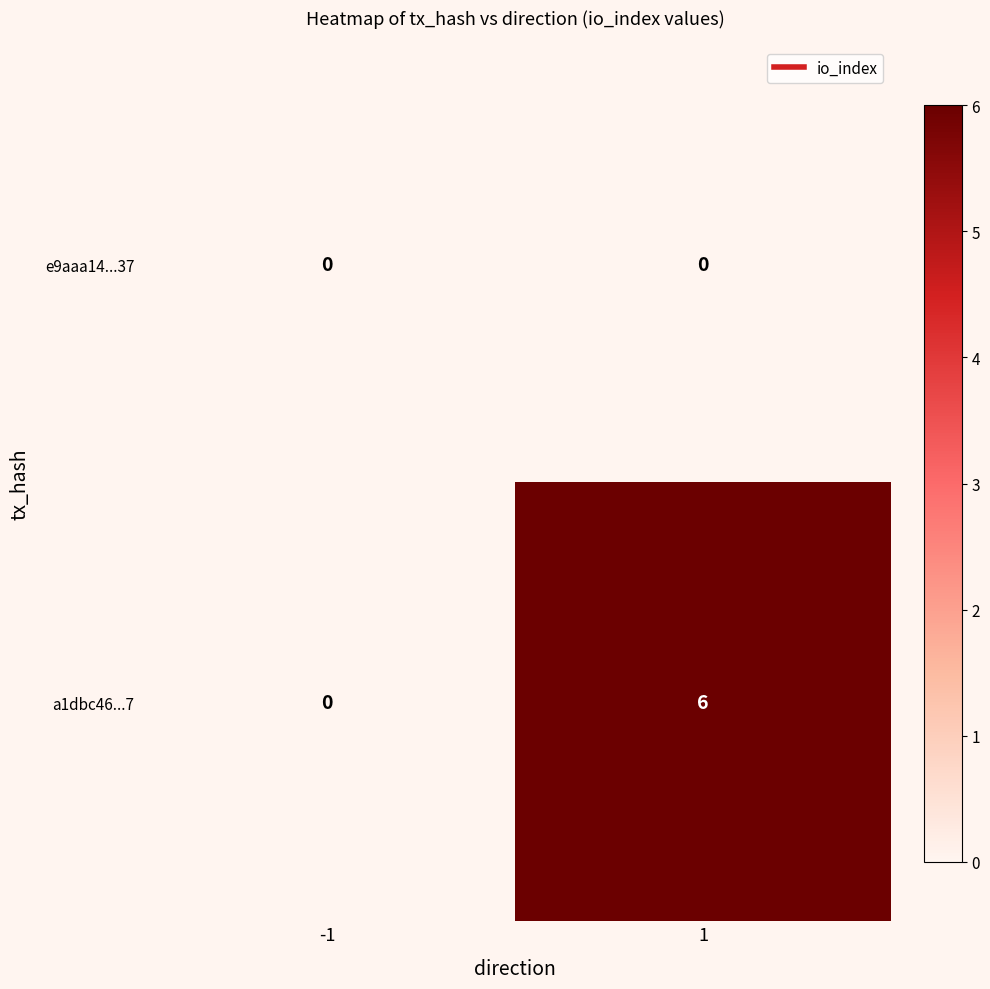

What is the greatest value displayed?

6